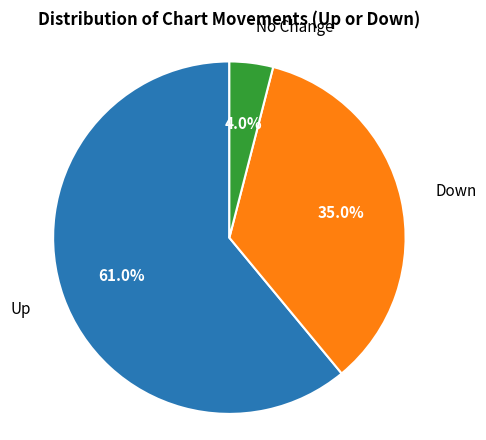

To the nearest percent, what is the difference between the largest and smallest slice percentages?

57%